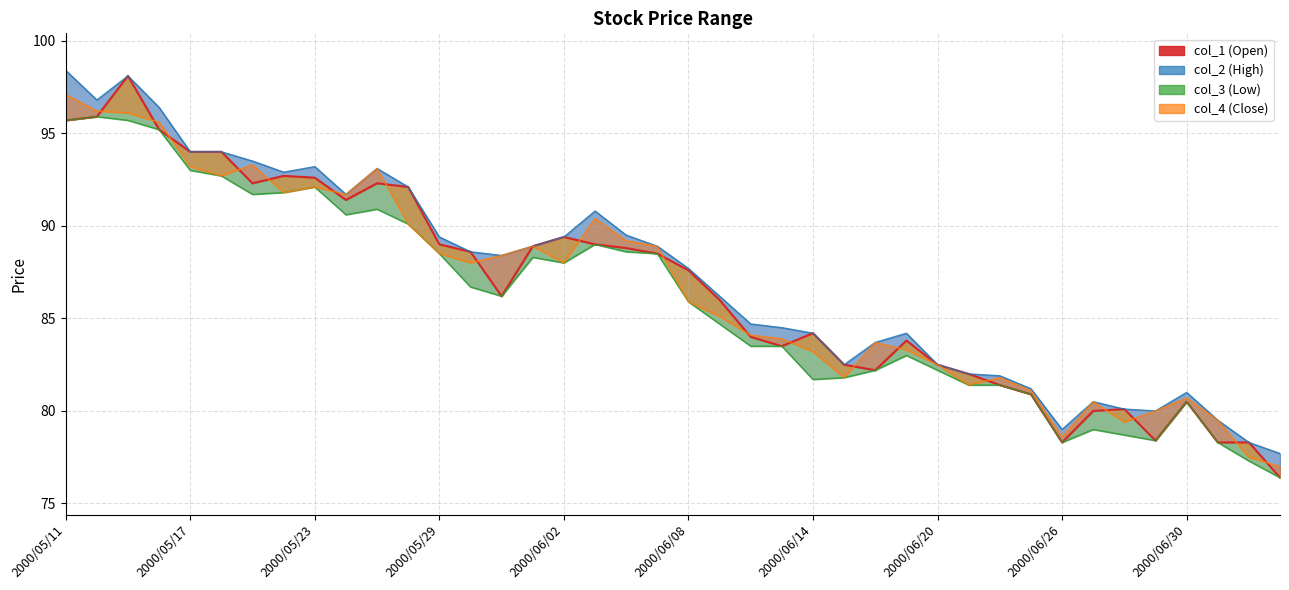

What is the average value?

86.6